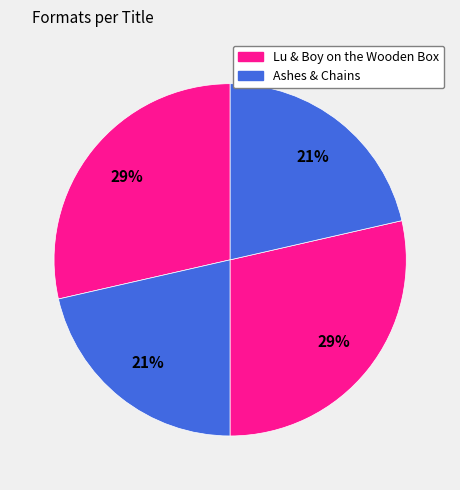

How many slices are in this pie chart?

4